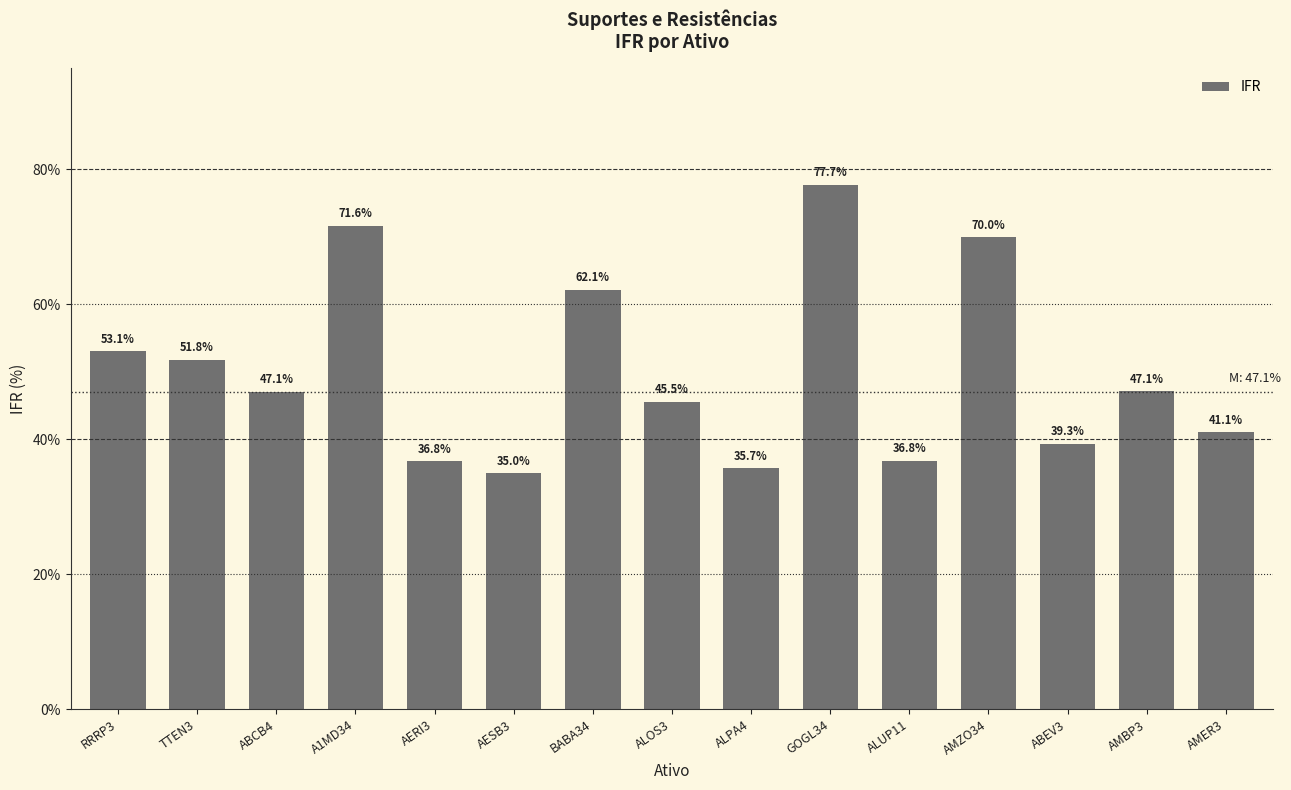

What is the sum of the values at ALOS3 and ABEV3?

84.9